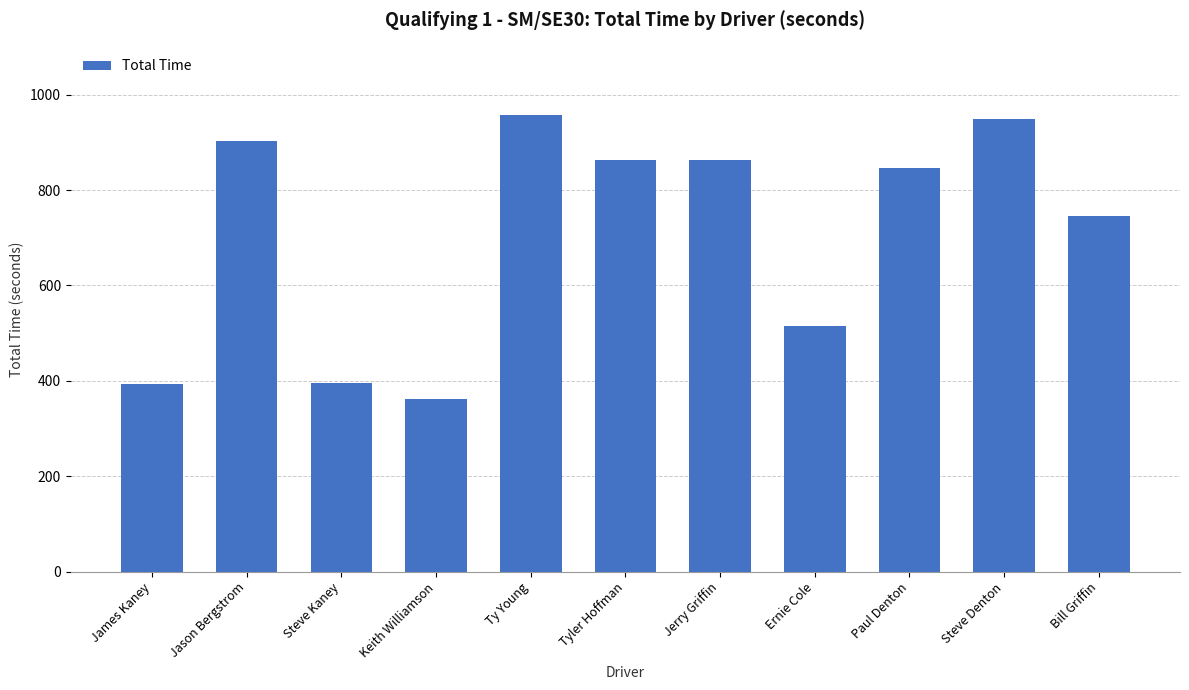

What is the minimum value shown in the chart?

362.5